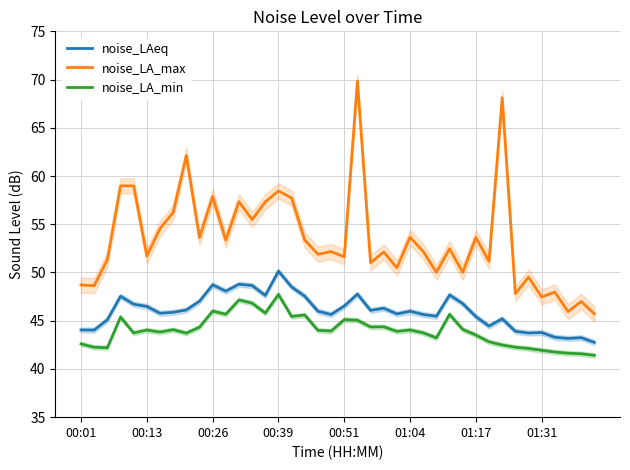

True or false: noise_LA_min and noise_LAeq cross at least once.

False